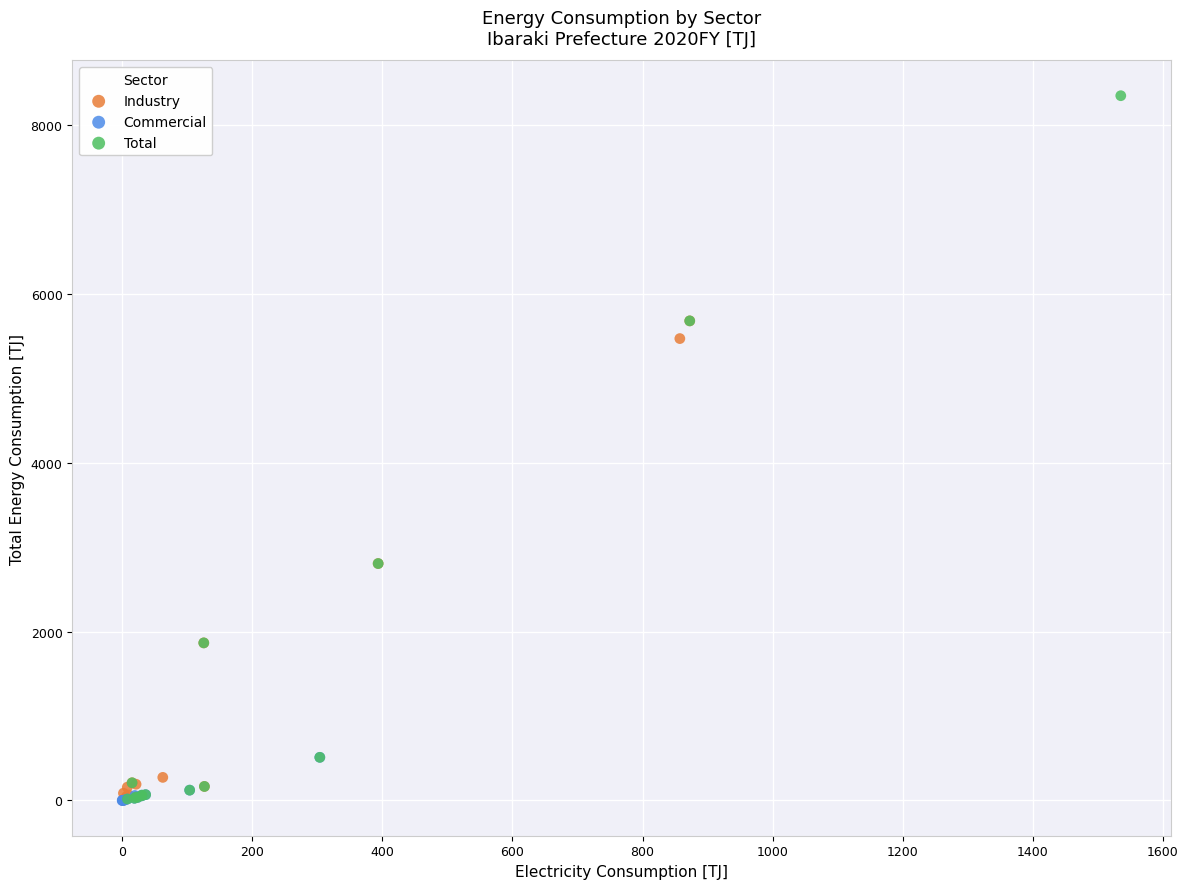

What are all the series names shown in the legend?

Industry, Commercial, Total